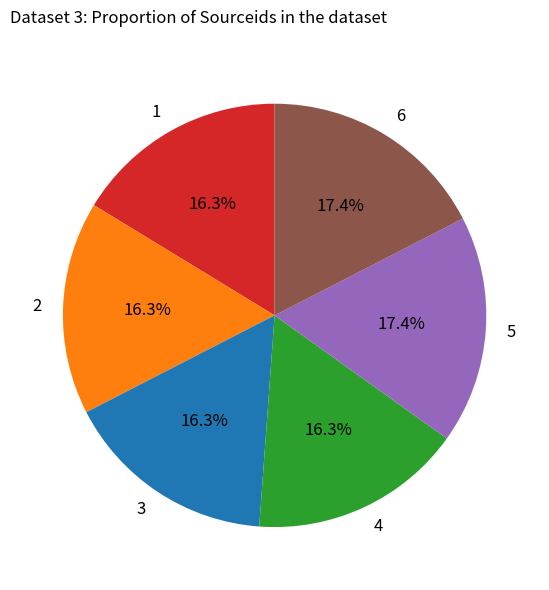

Is there a majority slice in this chart?

No